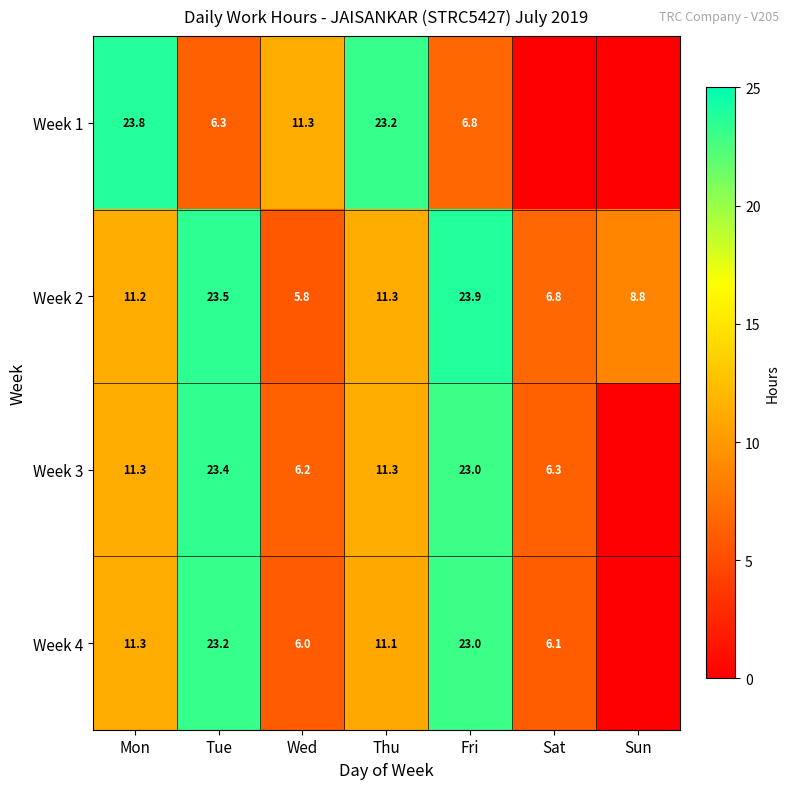

What is the difference between the highest and lowest values at Fri?

17.1